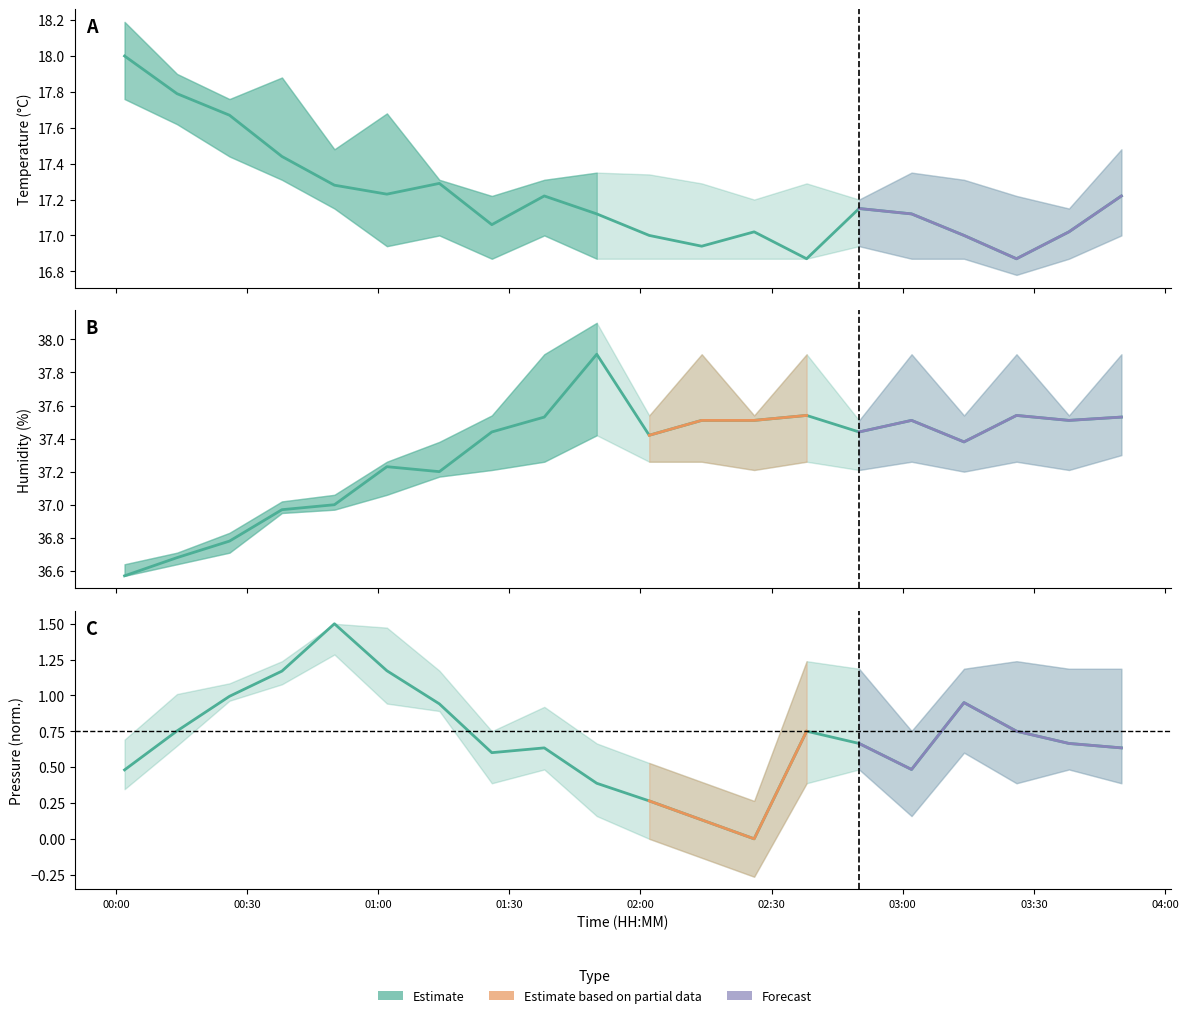

What position from the right is 03:26?

3